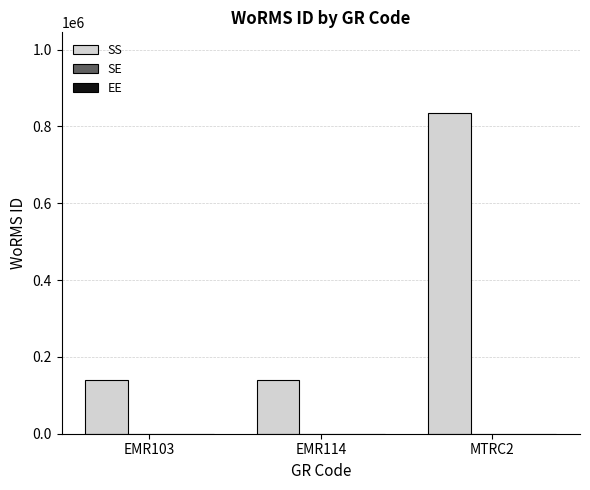

How many categories are shown in the chart?

3